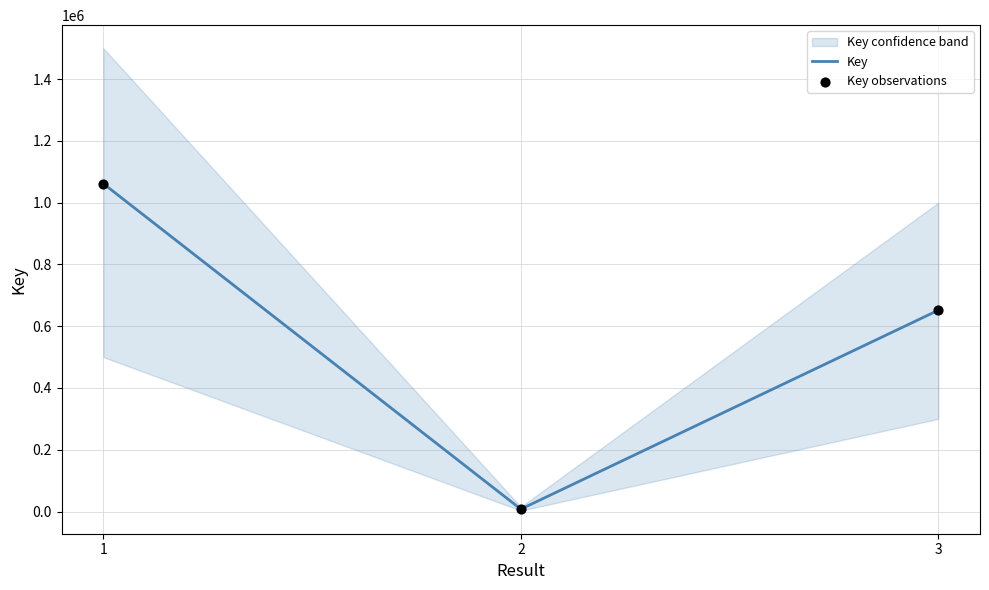

Which series has the largest total across all categories?

Key